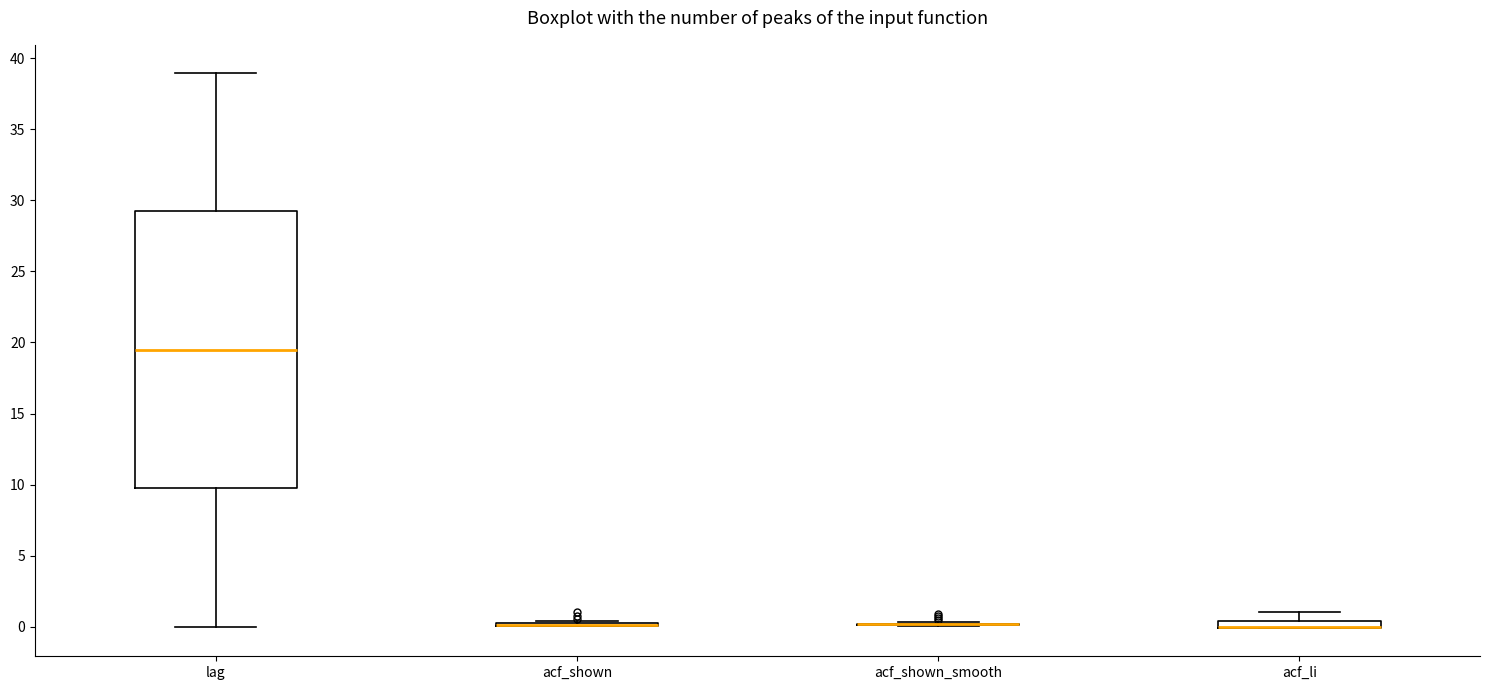

Where is the lower edge of the box for acf_li on the y-axis? The values are not printed on the chart, so give them approximately, as read against the axis.

0.0